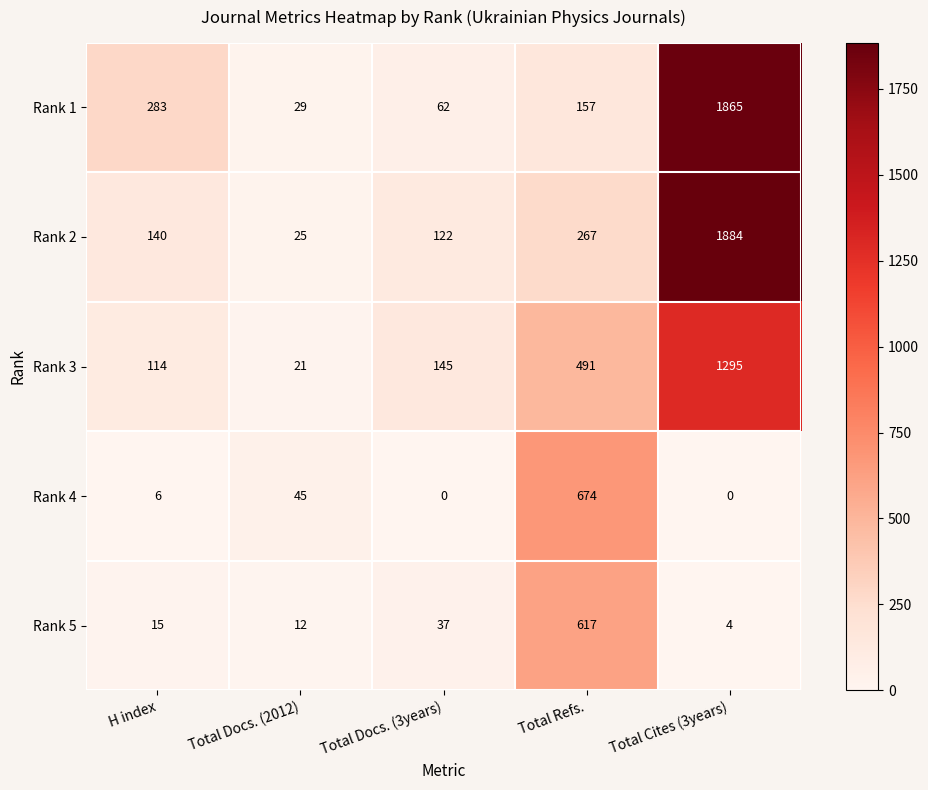

What is the greatest value displayed?

1884